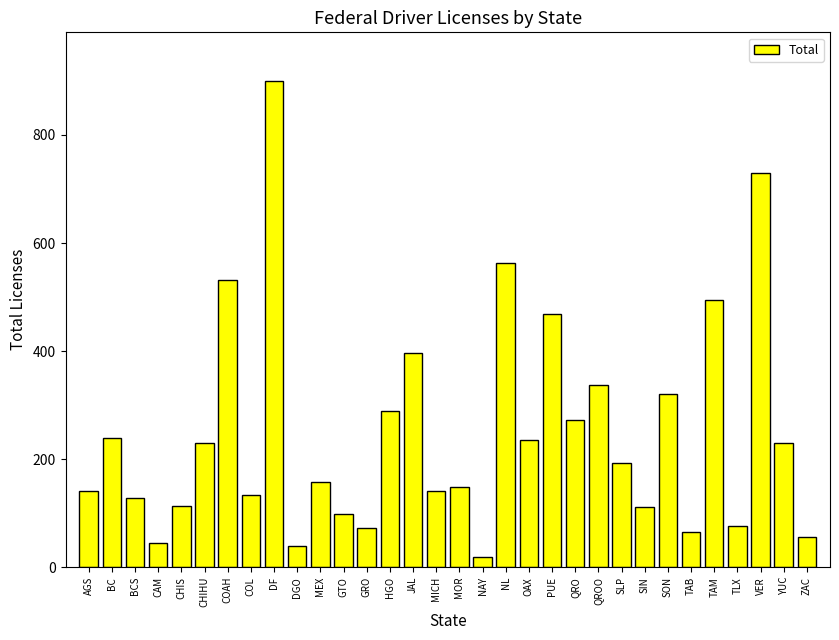

Is it true that the value at CAM is 44?

True